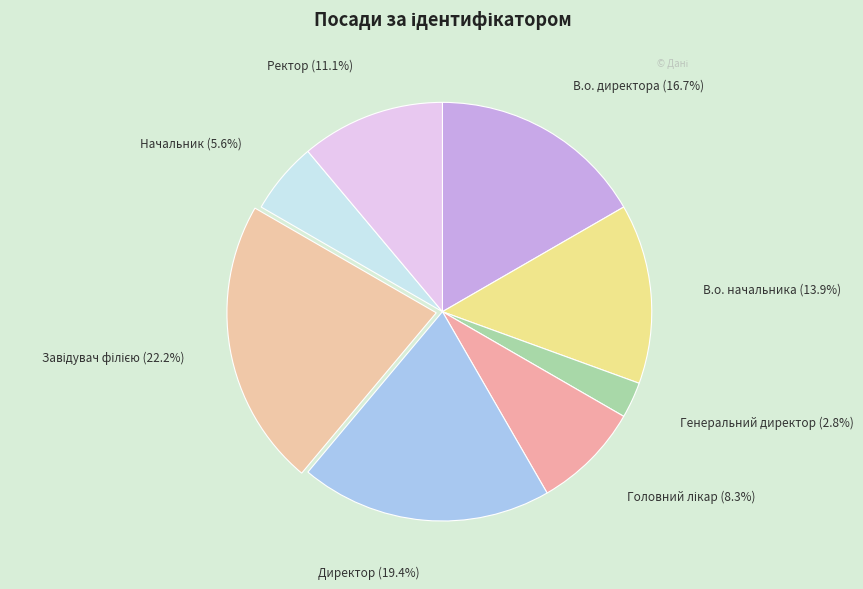

What is the smallest slice in the pie chart?

Генеральний директор